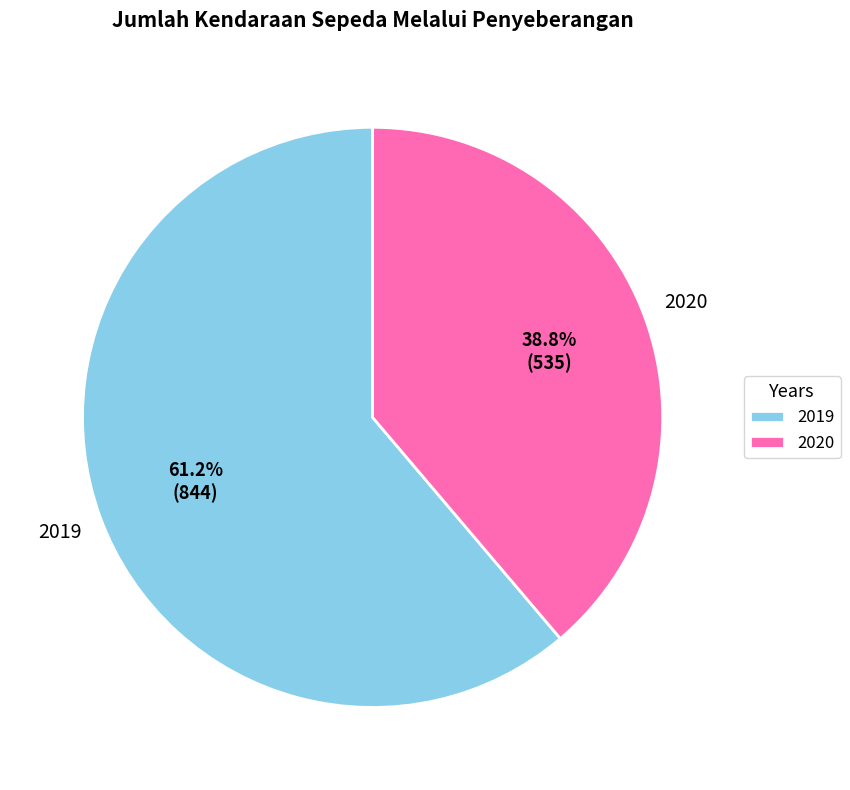

To the nearest percent, what percentage of the pie is 2020?

39%